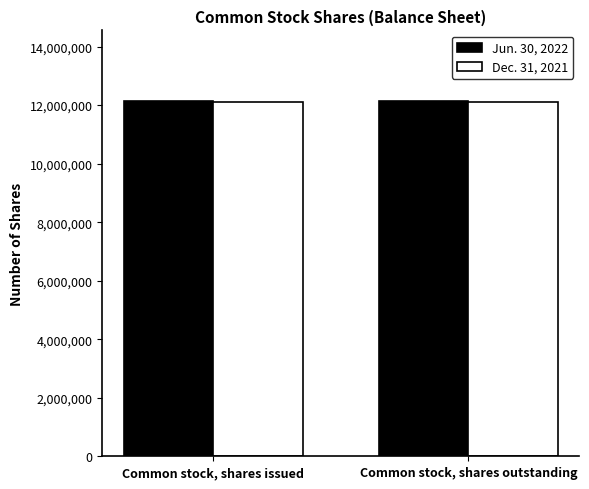

What is the minimum value shown in the chart?

12110373